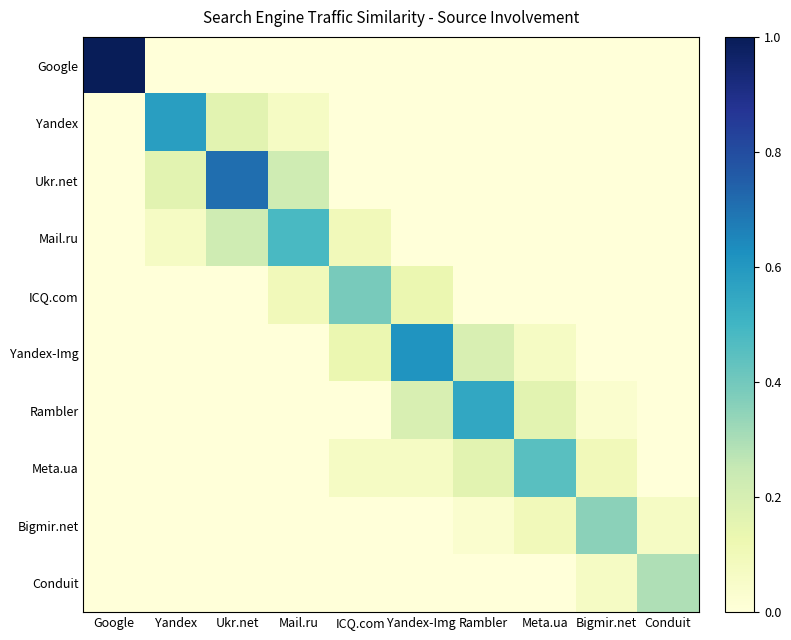

What is the difference between the highest and lowest values at Mail.ru?

0.5